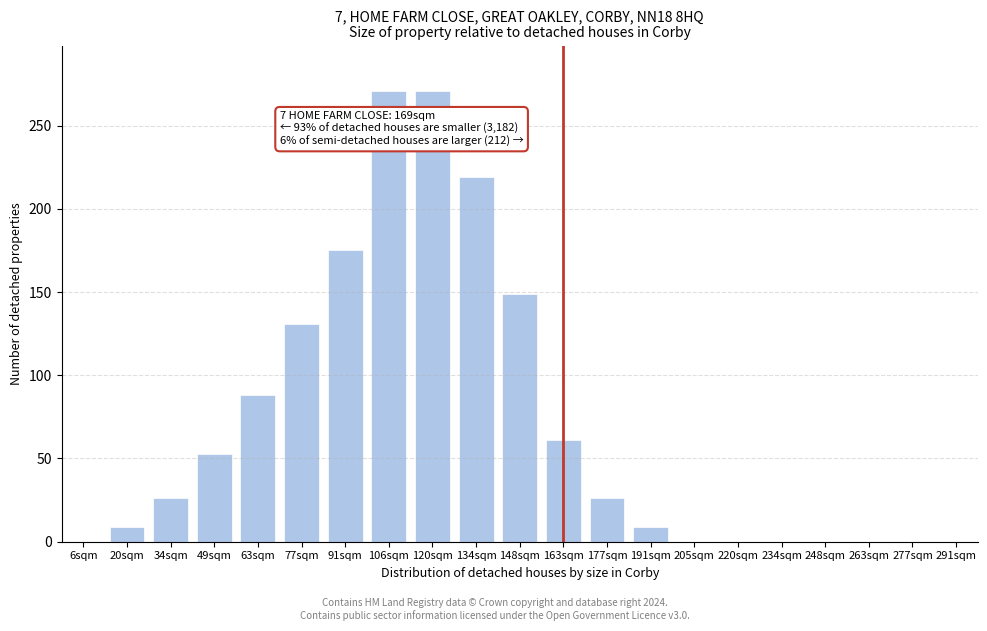

Reading left to right, extract all data points from this chart.

6sqm=0	20sqm=9	34sqm=26	49sqm=53	63sqm=88	77sqm=131	91sqm=175	106sqm=271	120sqm=271	134sqm=219	148sqm=149	163sqm=61	177sqm=26	191sqm=9	205sqm=0	220sqm=0	234sqm=0	248sqm=0	263sqm=0	277sqm=0	291sqm=0